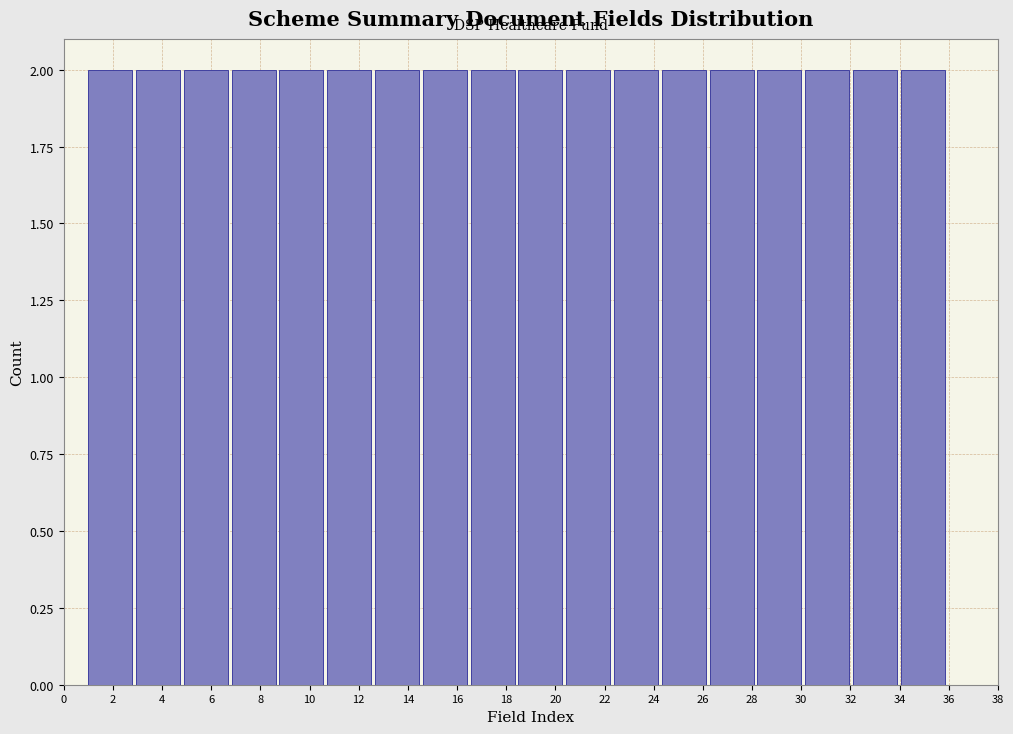

What is the height of the bar covering 20.4 to 22.4 on the x-axis? Neither the bar edges nor the heights are printed on the chart, so give them approximately, as read against the axes.

2